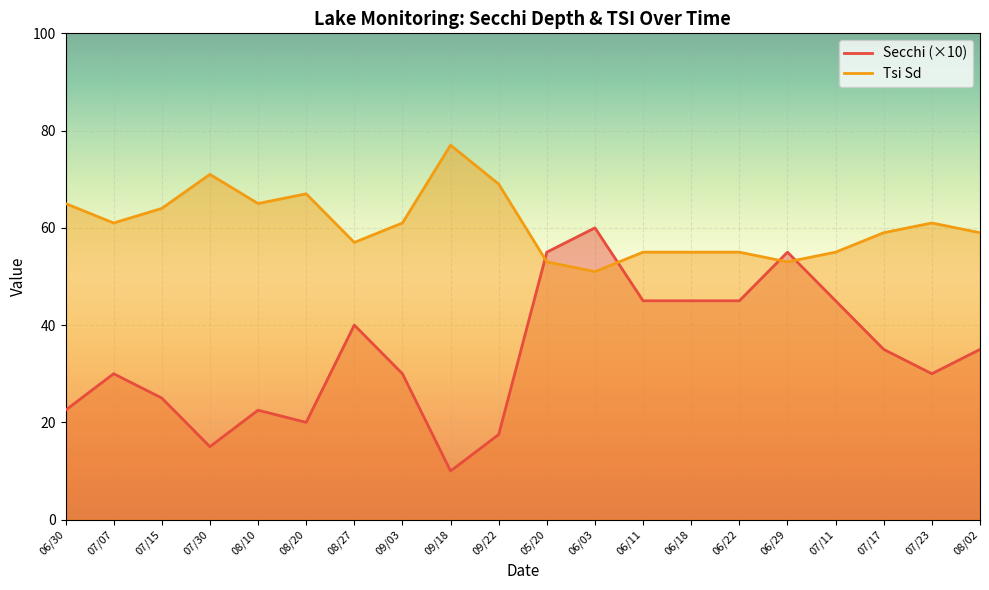

What is the value of the Secchi point at the 15th from the left?

45.0